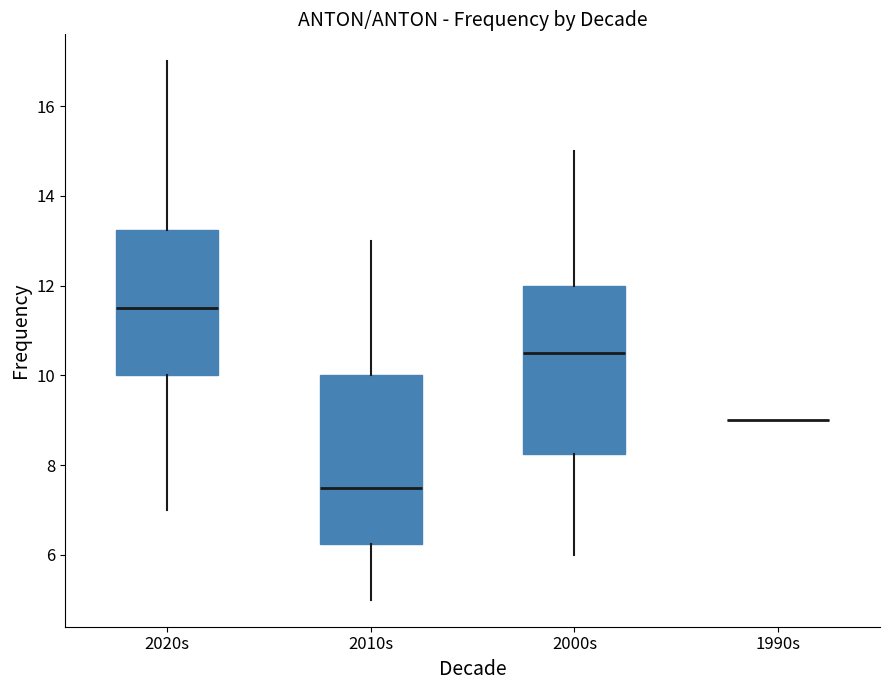

Reading left to right, read every box against the y-axis: the position of its median line, the range the box covers, and the ends of its whiskers. The values are not printed on the chart, so give them approximately, as read against the axis.

2020s: median 11.6, box 10.0 to 13.2, whiskers 7.0 to 17.0
2010s: median 7.6, box 6.2 to 10.0, whiskers 5.0 to 13.0
2000s: median 10.6, box 8.2 to 12.0, whiskers 6.0 to 15.0
1990s: box collapsed to a line at 9.0, whiskers 9.0 to 9.0